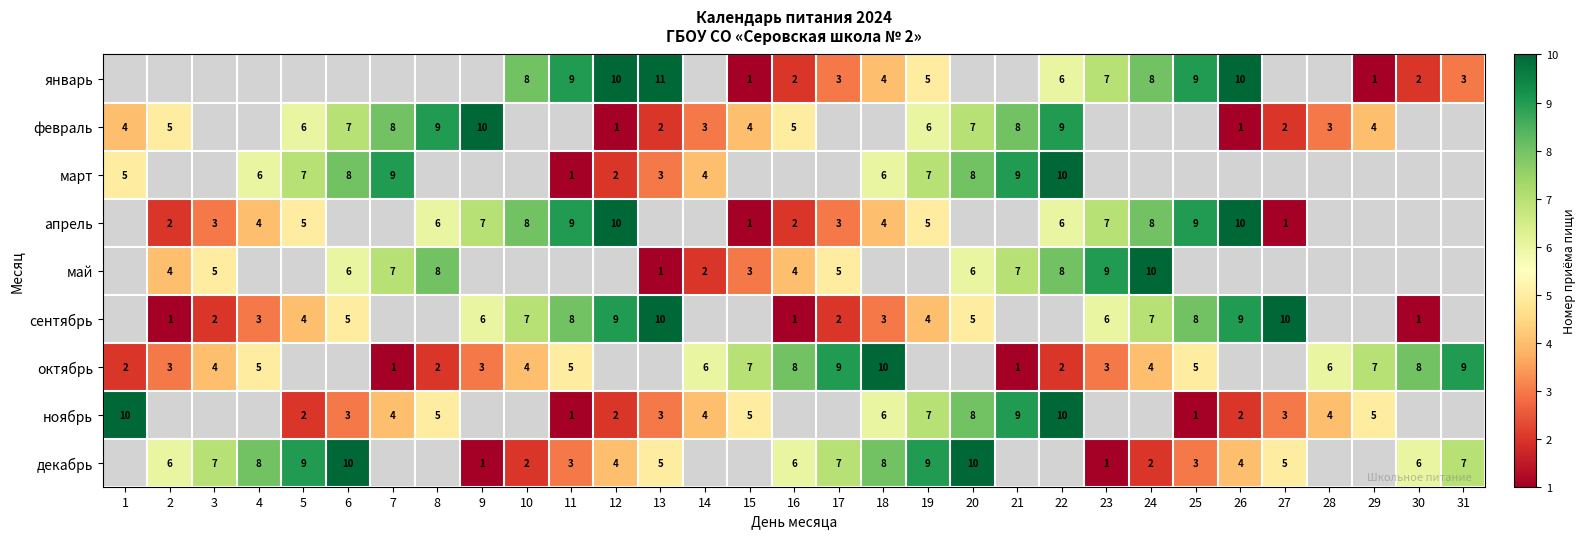

The апрель series shows 9 at 11. True or false?

True